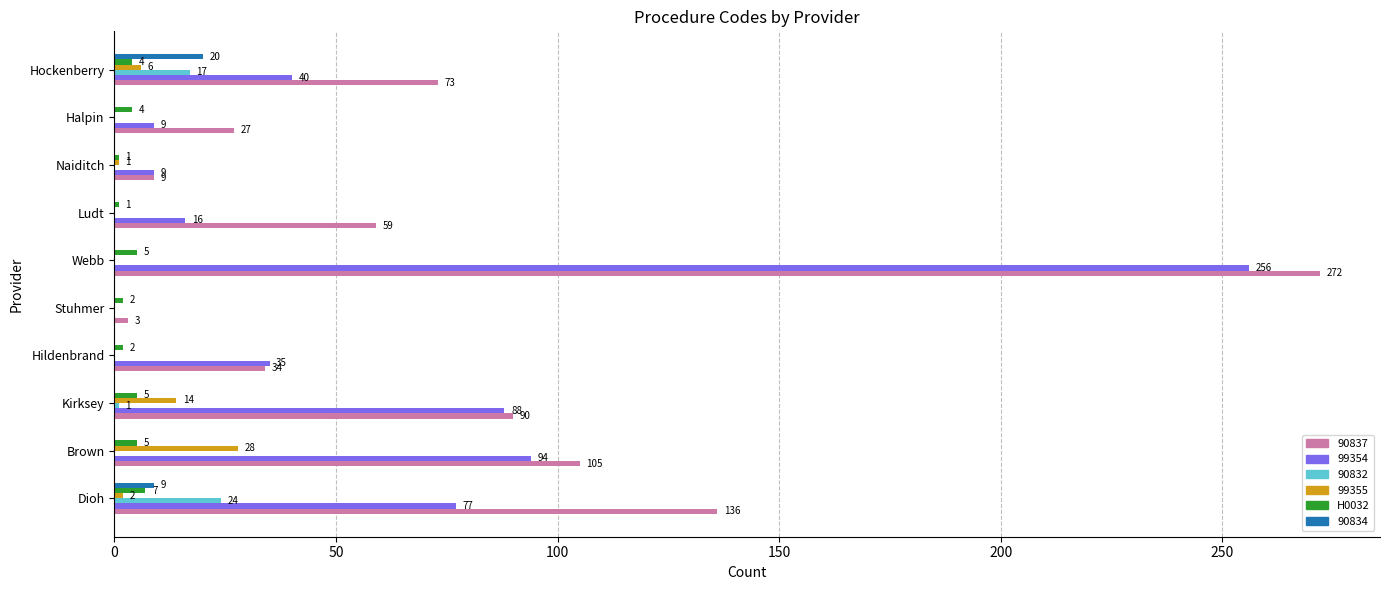

Which category has the highest value across all series?

Webb